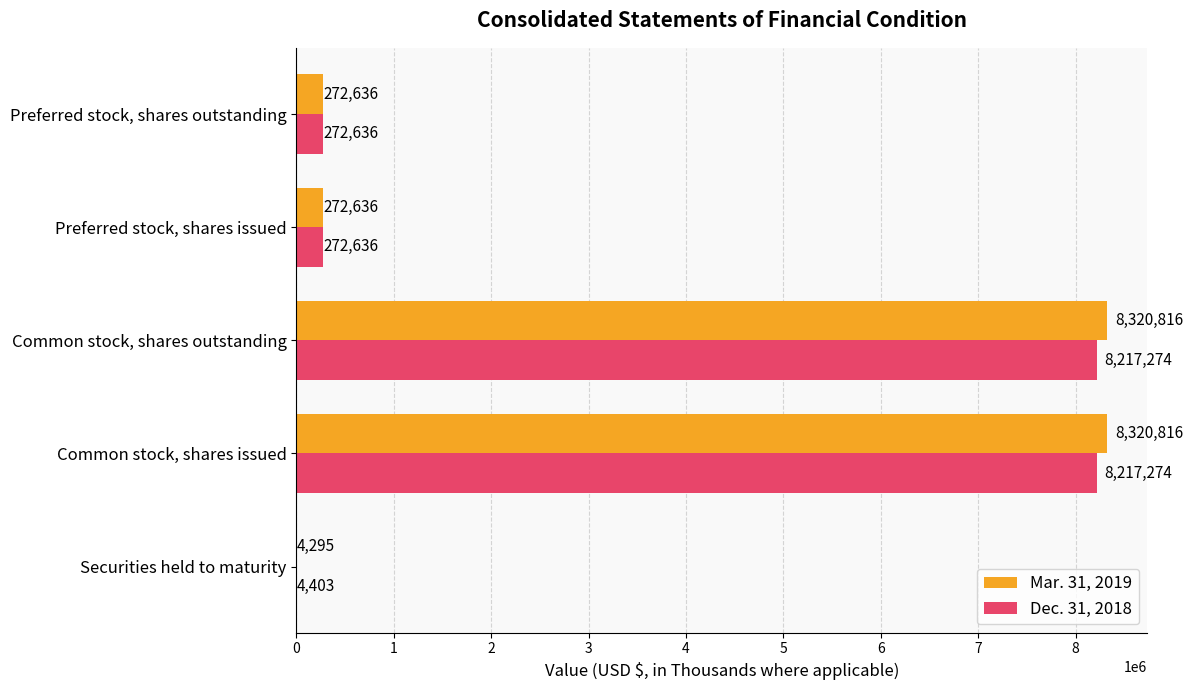

What is the sum of all Dec. 31, 2018 values?

16984223